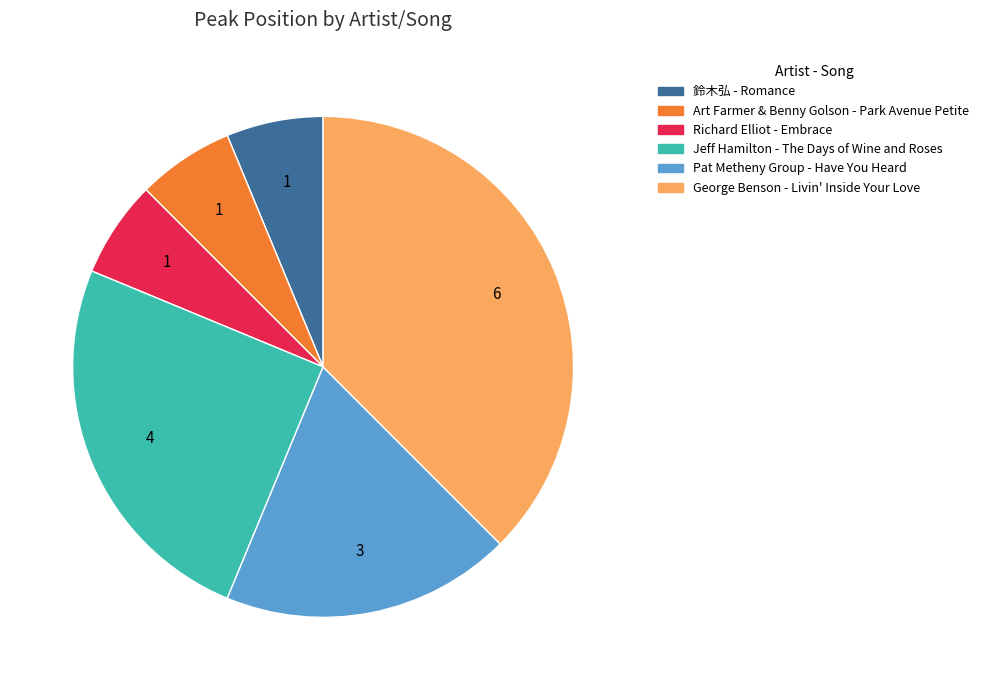

True or false: George Benson - Livin' Inside Your Love accounts for 25% of the total.

False